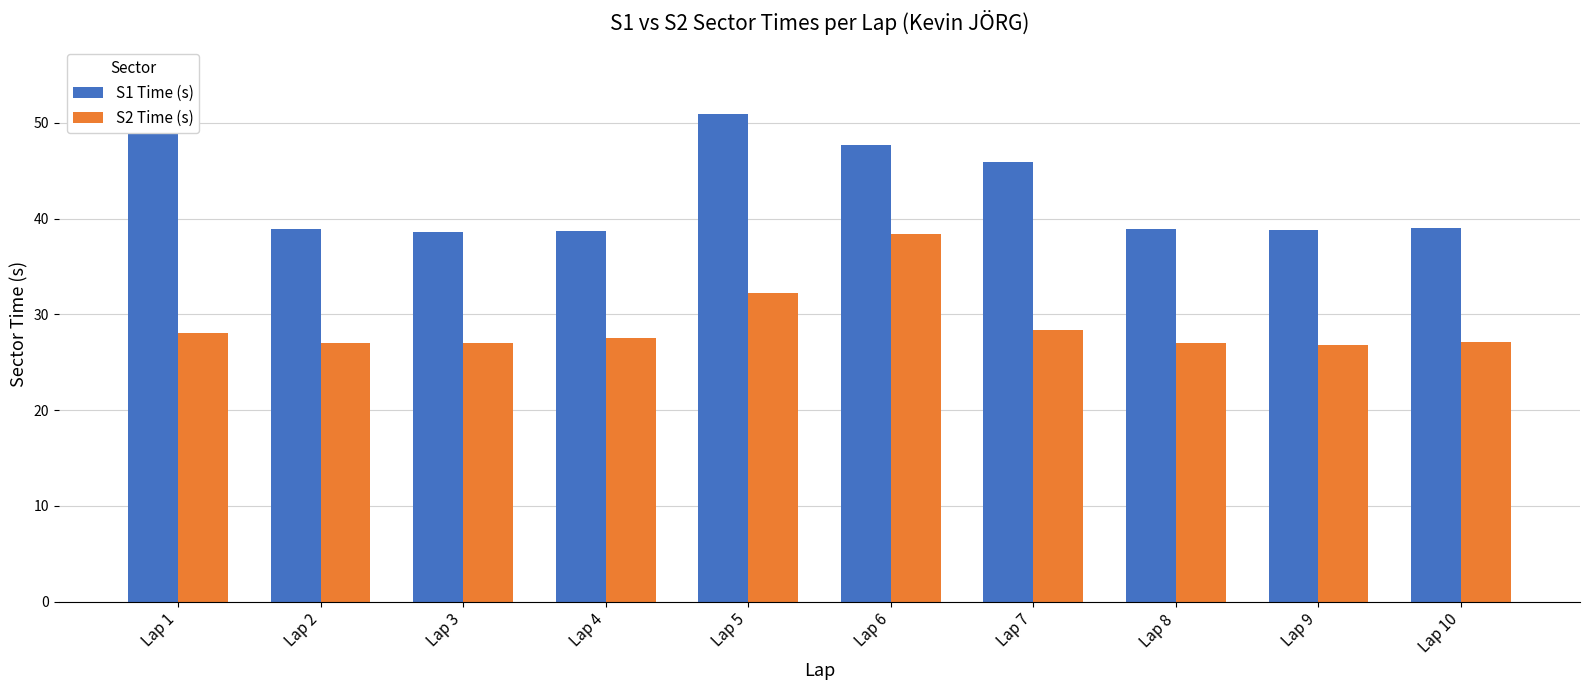

True or false: S2 Time (s) has a value of 41.7 at Lap 2.

False